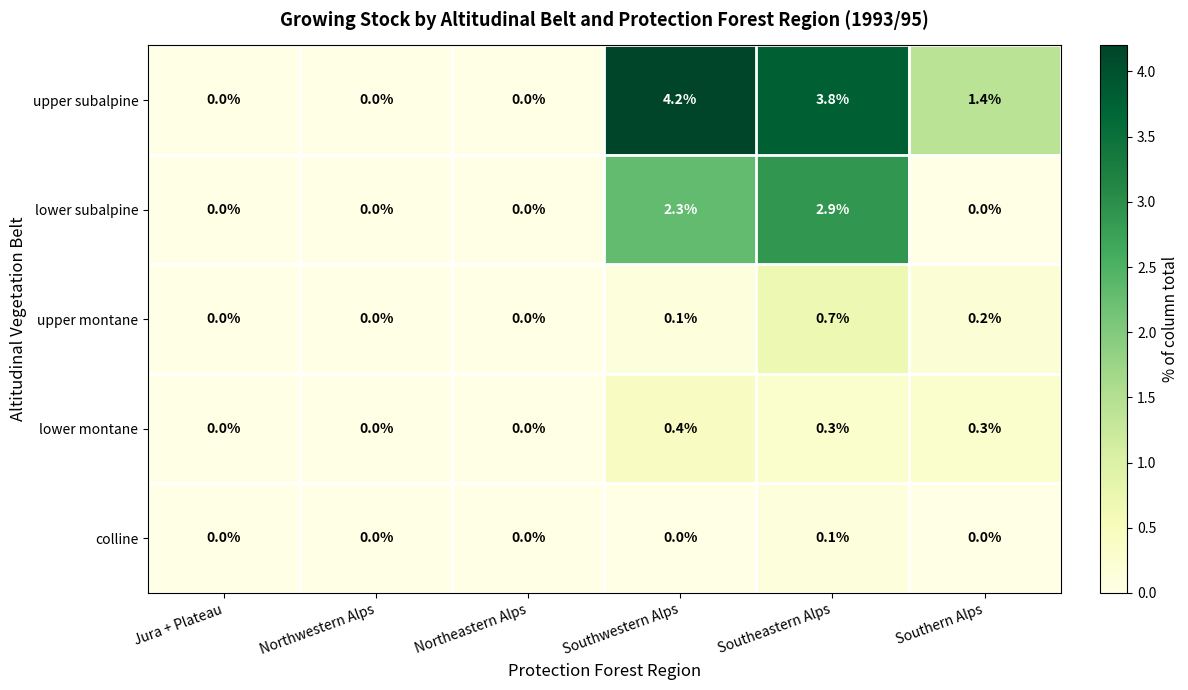

Rank the series by their maximum value, from lowest to highest.

colline, lower montane, upper montane, lower subalpine, upper subalpine